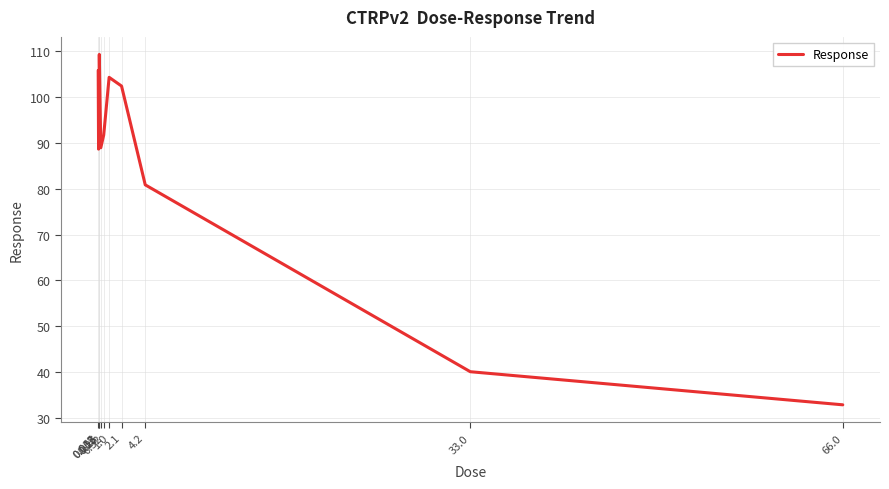

True or false: the data shows 64.8 at 33.0.

False